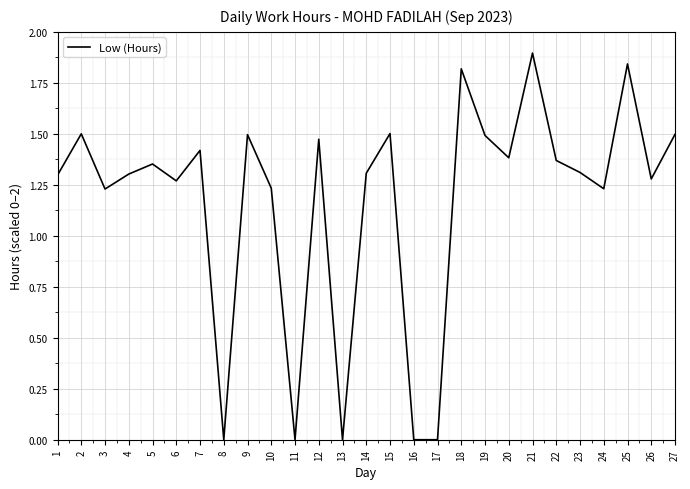

Which has a higher value, 12 or 26?

12